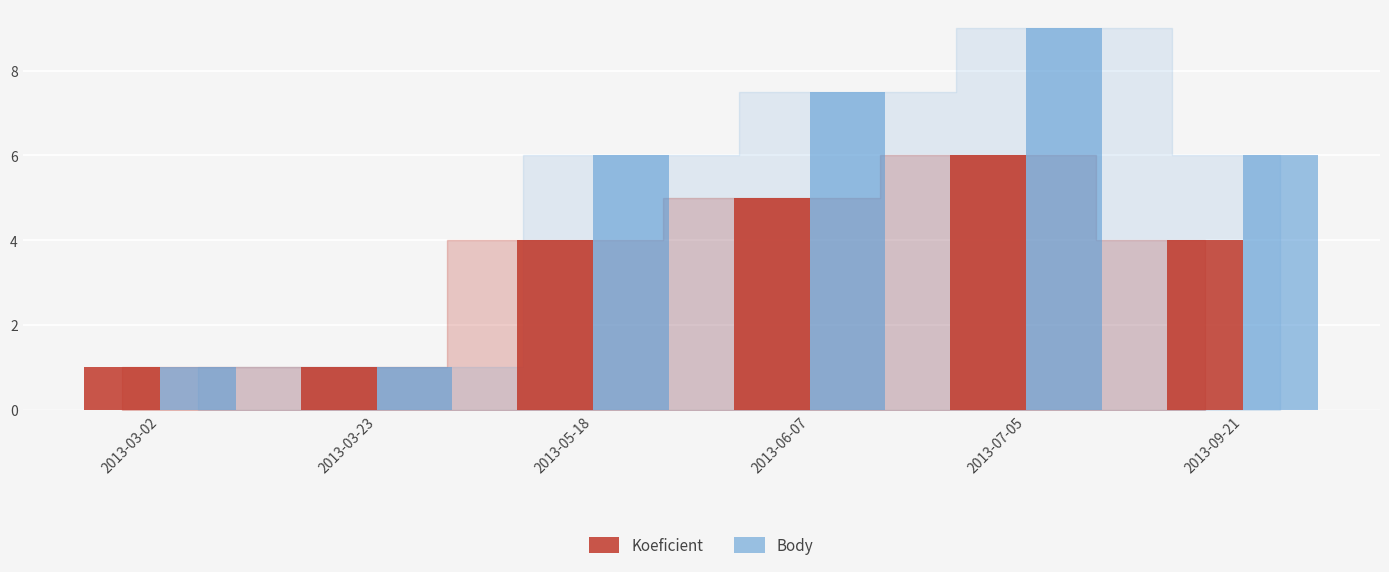

What is the difference between the maximum and second lowest values in the Koeficient series?

5.0